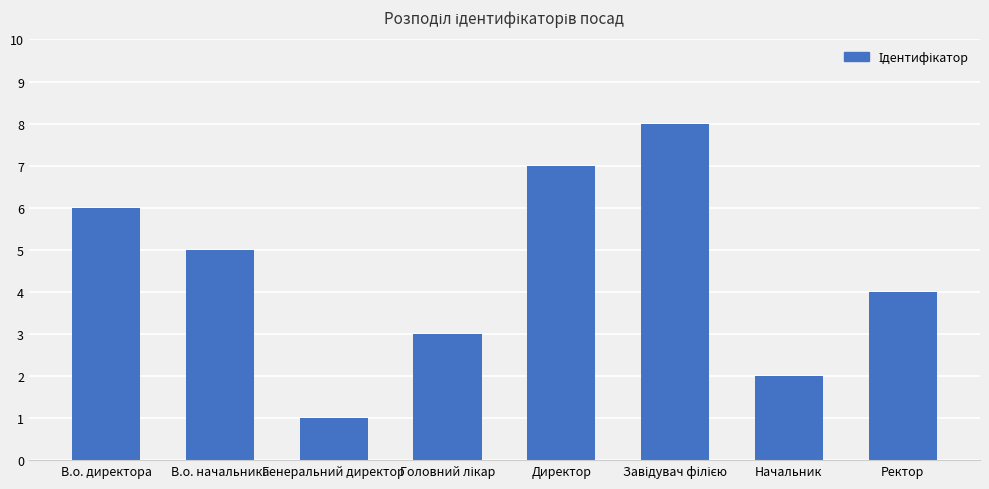

How many bars are there in total?

8